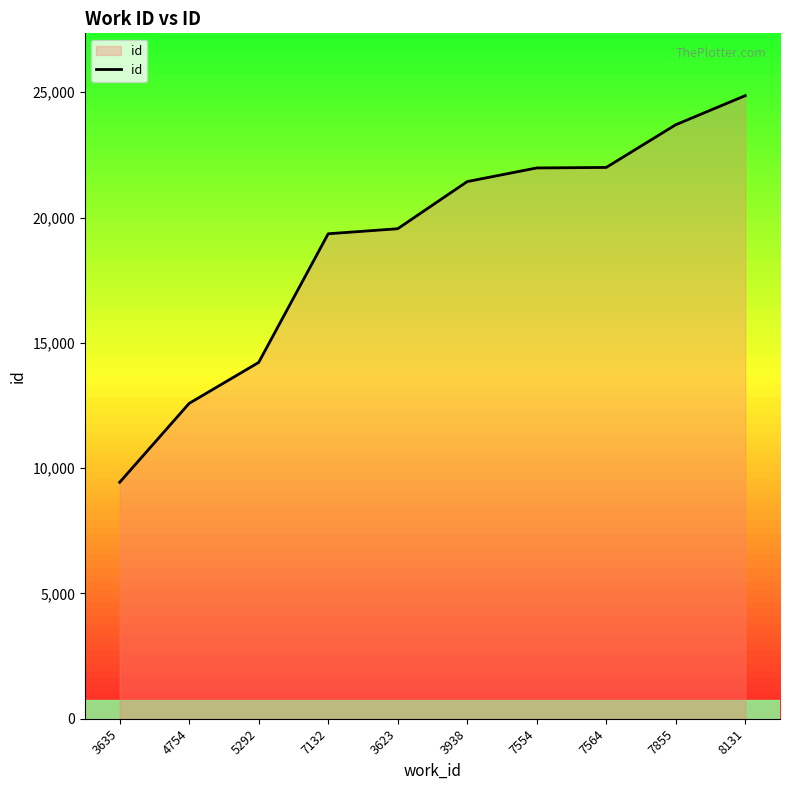

What is the difference between the maximum and minimum values?

15430